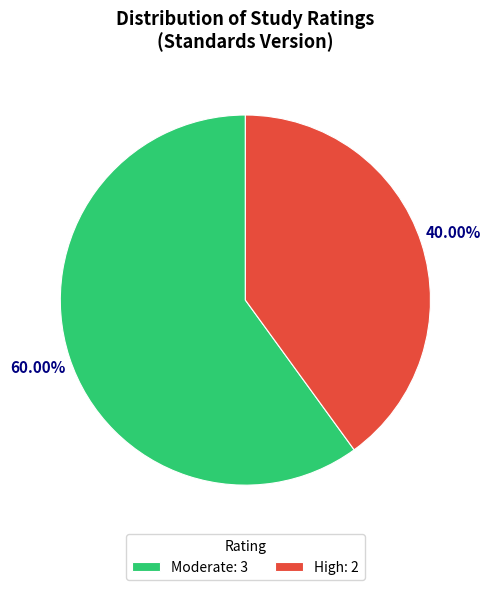

Which slice is the largest?

Moderate: 3